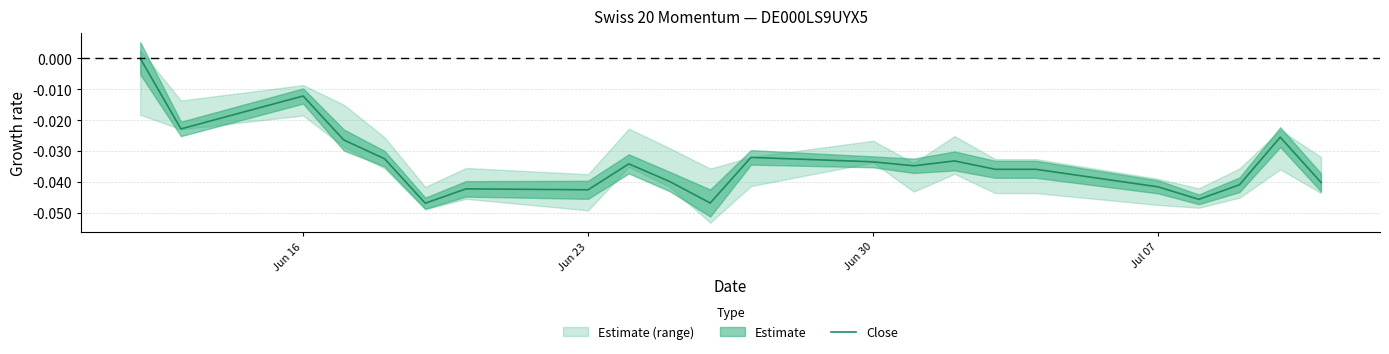

The Close series shows -0.1 at Jul 07. True or false?

False